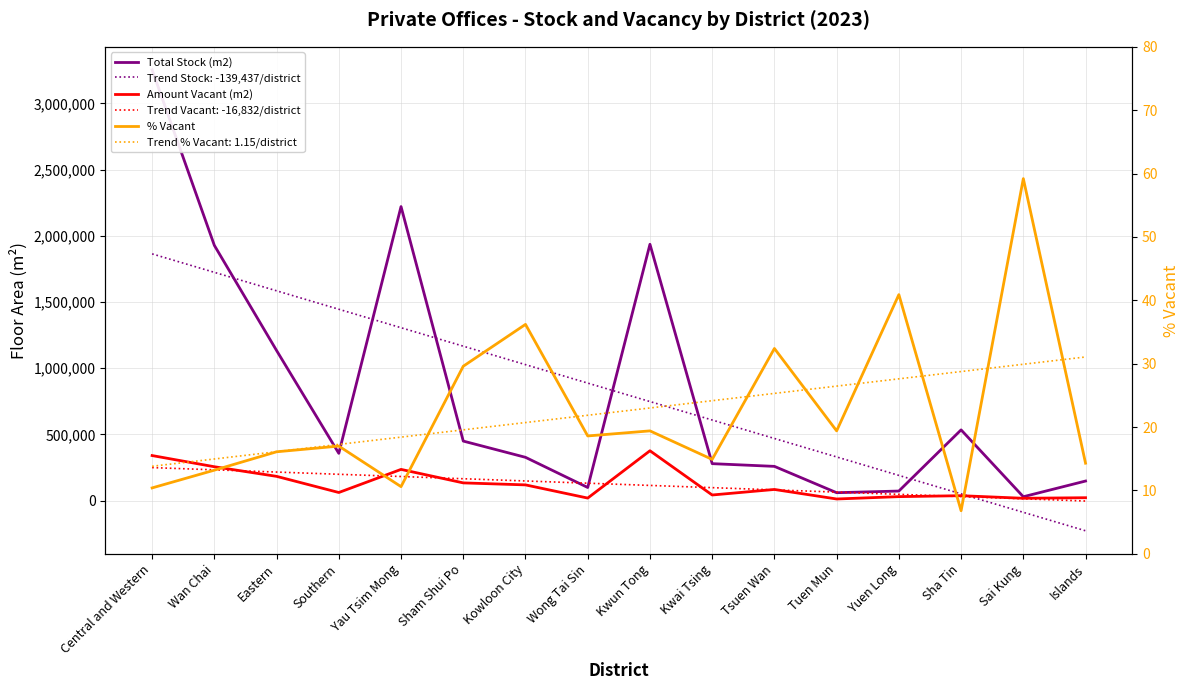

How many series are shown in this chart?

3